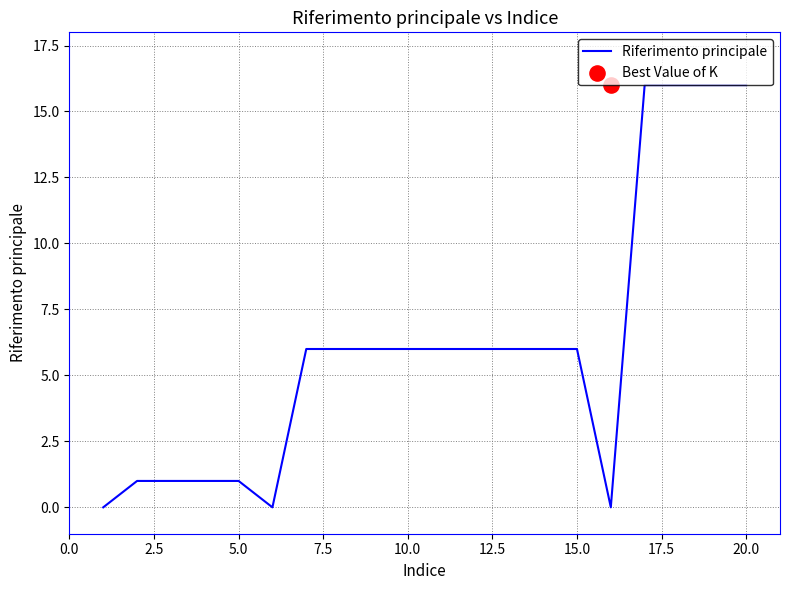

The Riferimento principale series shows 28 at 20.0. True or false?

False